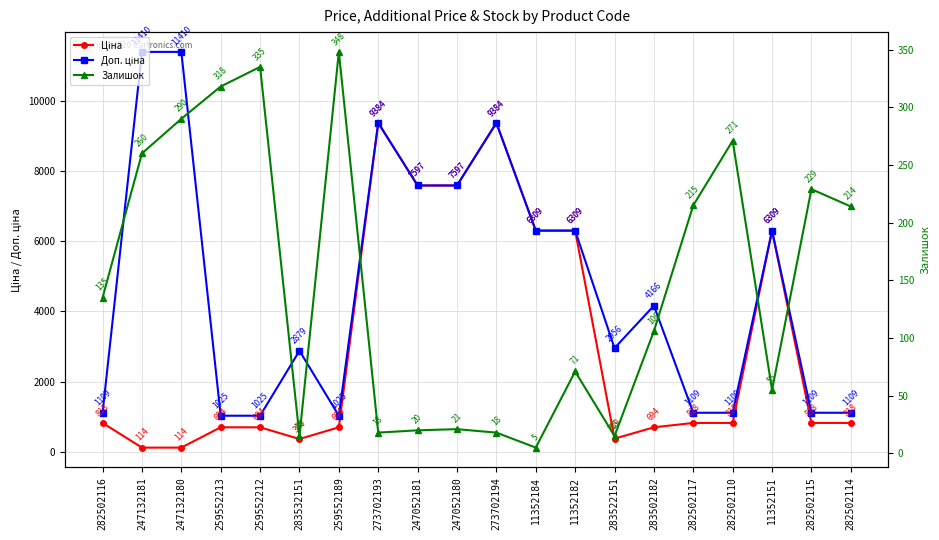

At which label is Доп. ціна closest to 6217?

11352184